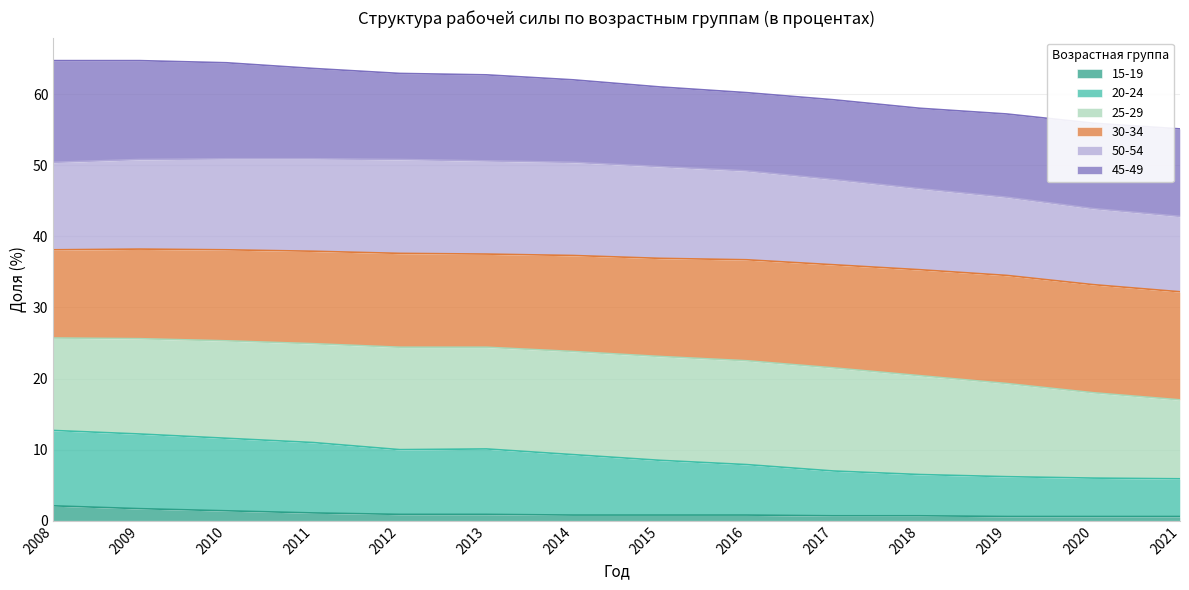

What is the highest value of the 15-19 series?

2.1